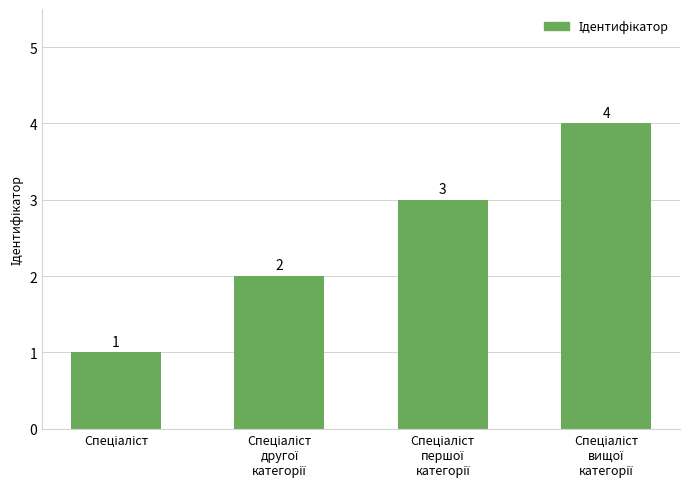

Count the values in the range 2 to 4.

3